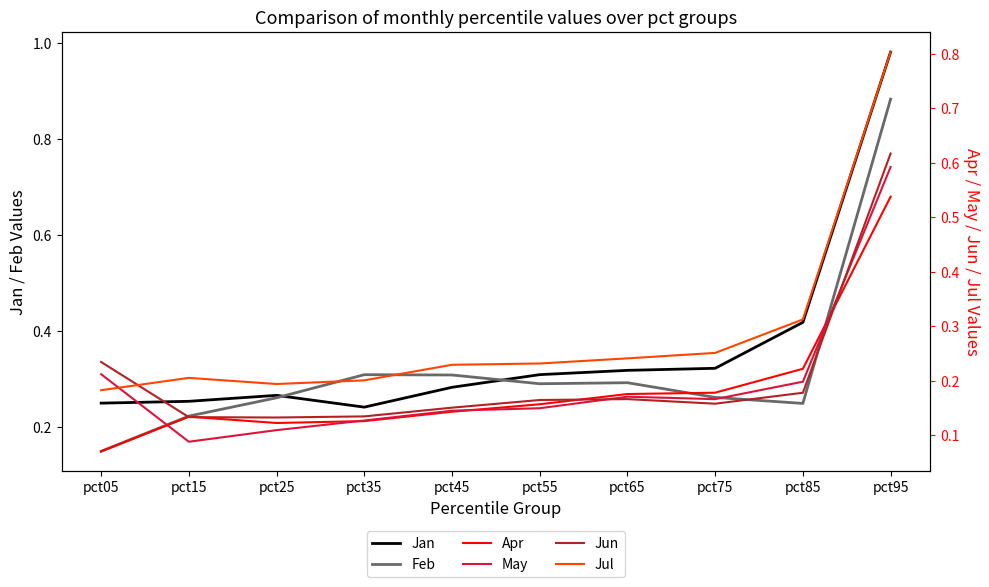

True or false: Apr and Feb intersect in this chart.

False